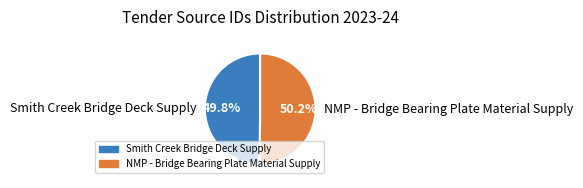

Does any single category account for the majority?

Yes